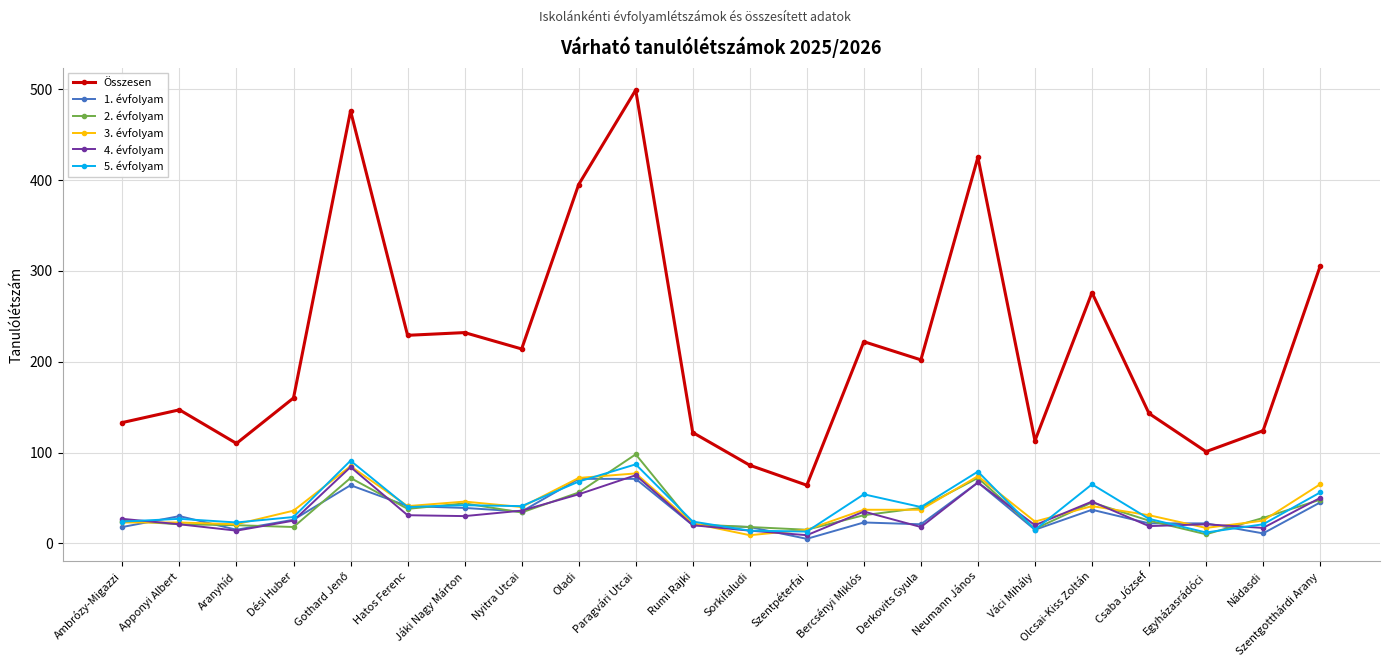

True or false: Összesen has more than 1 points higher than both neighbors.

True